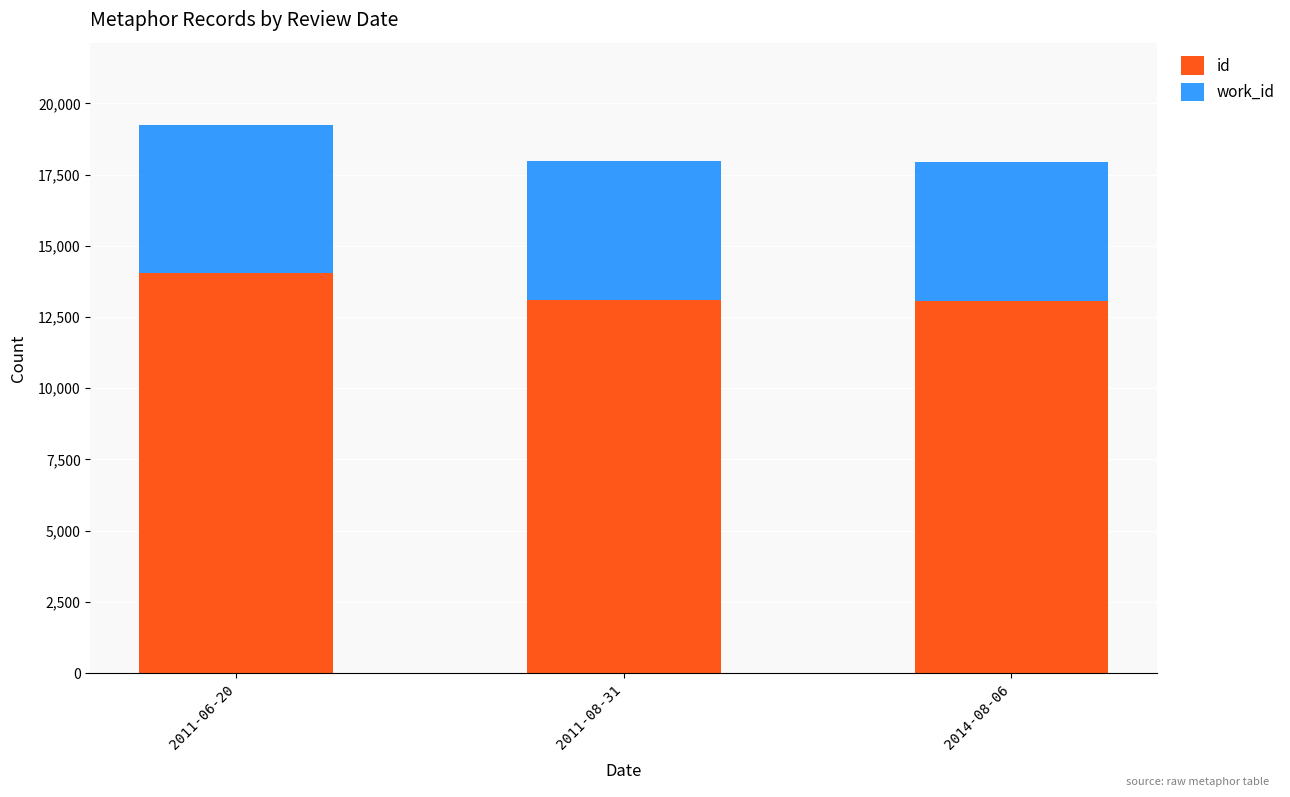

What is the difference between the maximum and minimum values in the id series?

951